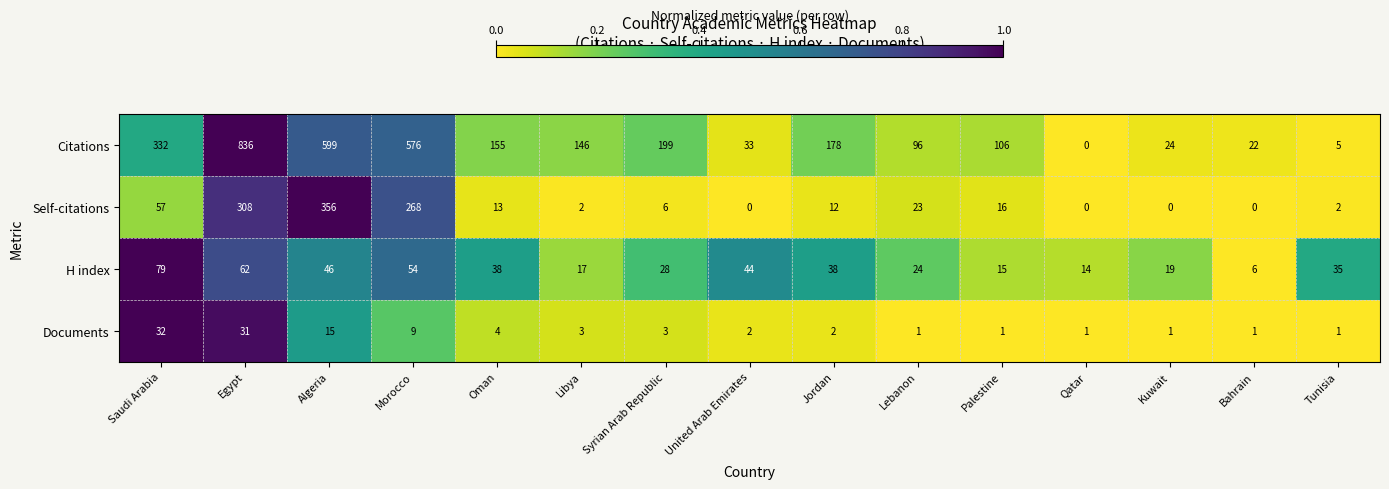

Where does the H index series first go above 35?

Saudi Arabia